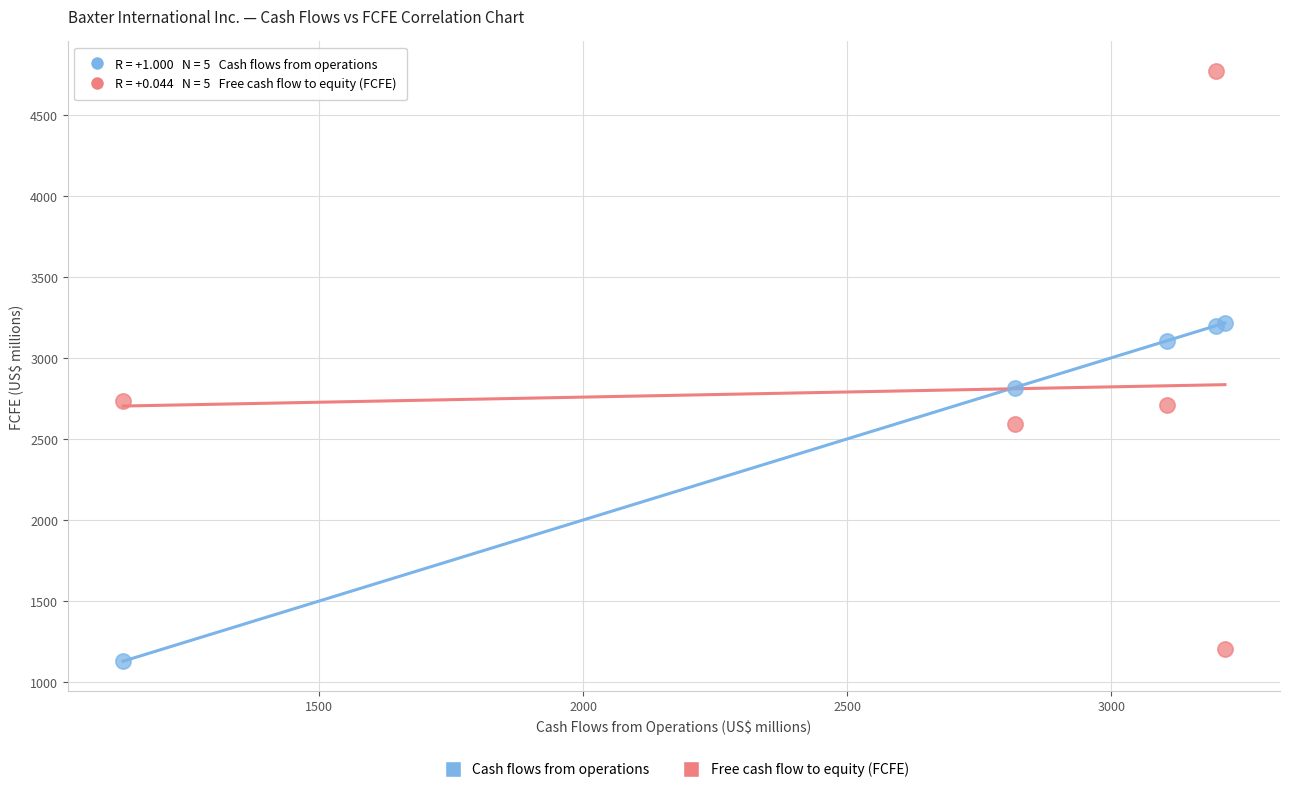

Which series reaches the minimum Y coordinate?

Cash flows from operations